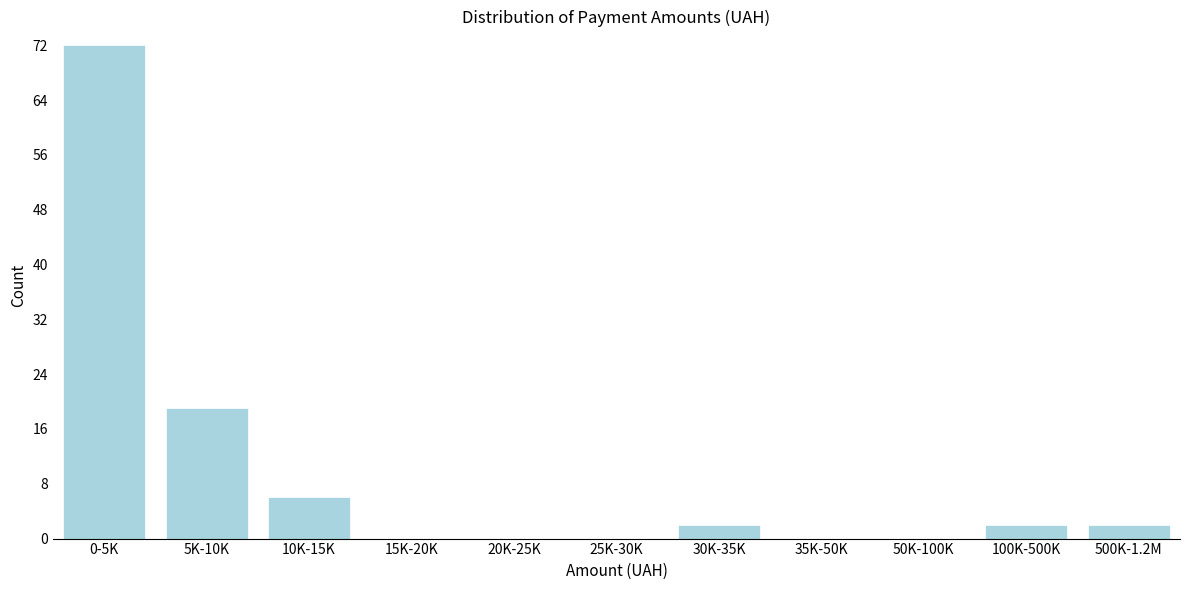

Reading right to left, what are all the values shown in this chart?

500K-1.2M=2	100K-500K=2	50K-100K=0	35K-50K=0	30K-35K=2	25K-30K=0	20K-25K=0	15K-20K=0	10K-15K=6	5K-10K=19	0-5K=72